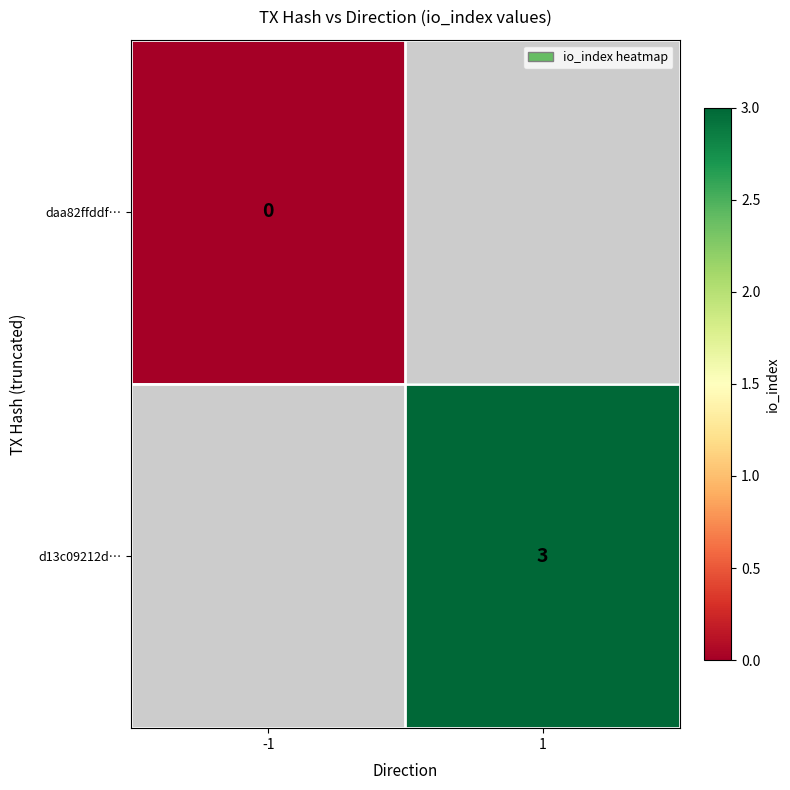

Which category has the highest value in the daa82ffddf… series?

-1